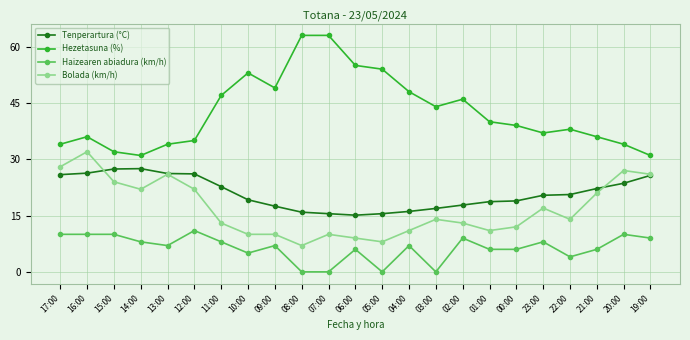

What are all the series names shown in the legend?

Tenperartura (°C), Hezetasuna (%), Haizearen abiadura (km/h), Bolada (km/h)